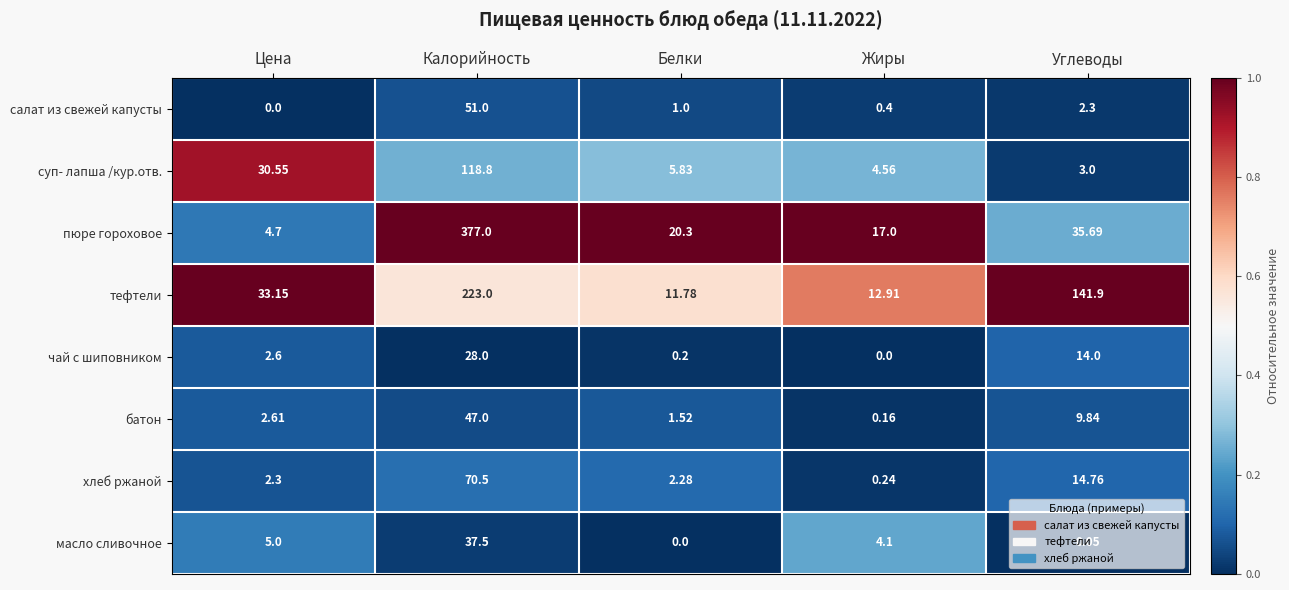

Between Калорийность and Углеводы, which series saw the biggest shift?

пюре гороховое